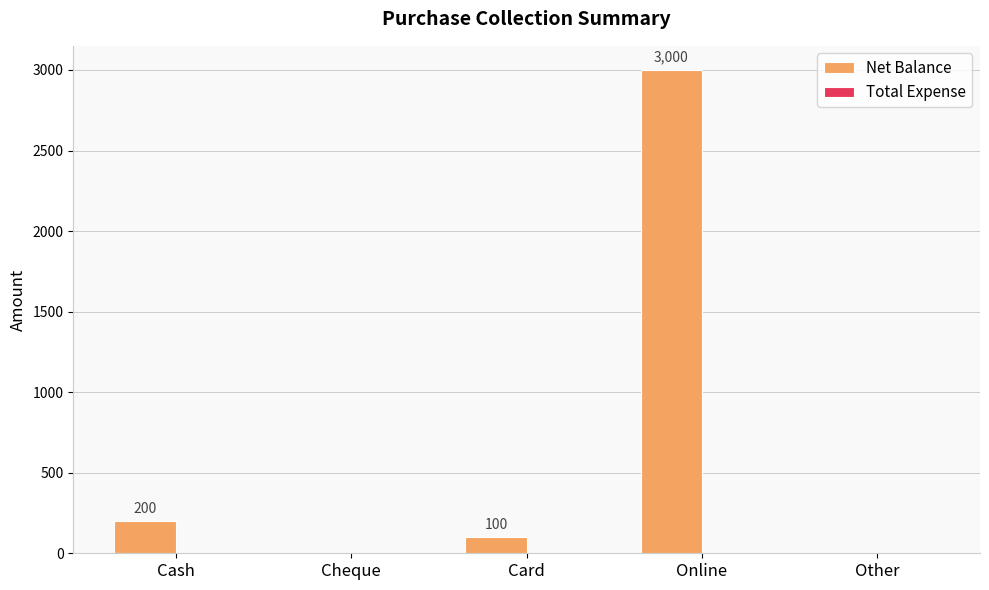

Reading left to right, transcribe all the data shown in this chart.

Cash=200	Cheque=0	Card=100	Online=3000	Other=0